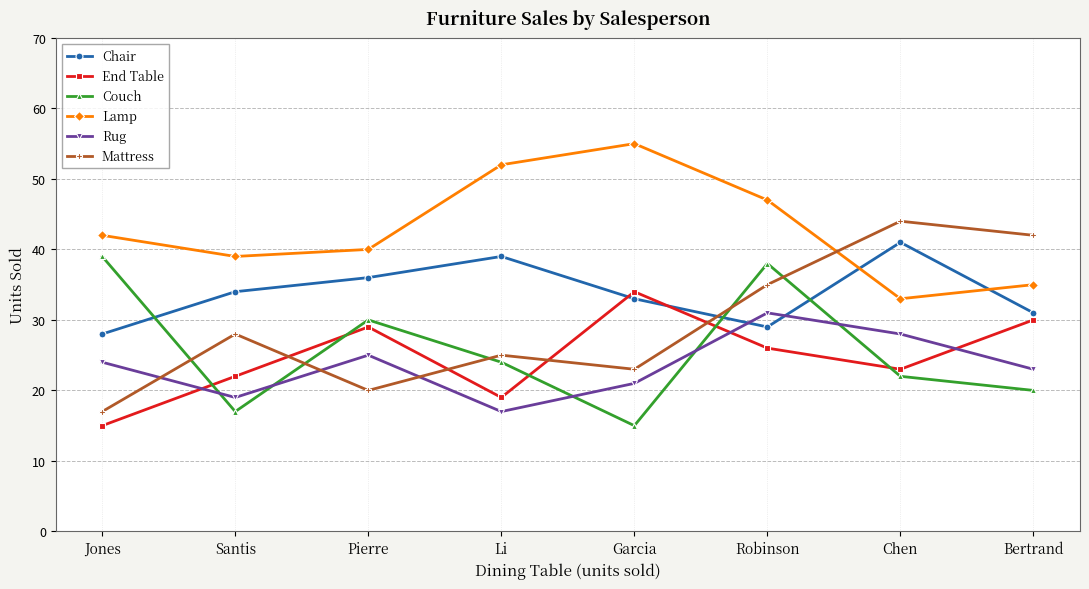

The Couch series shows 53 at Pierre. True or false?

False